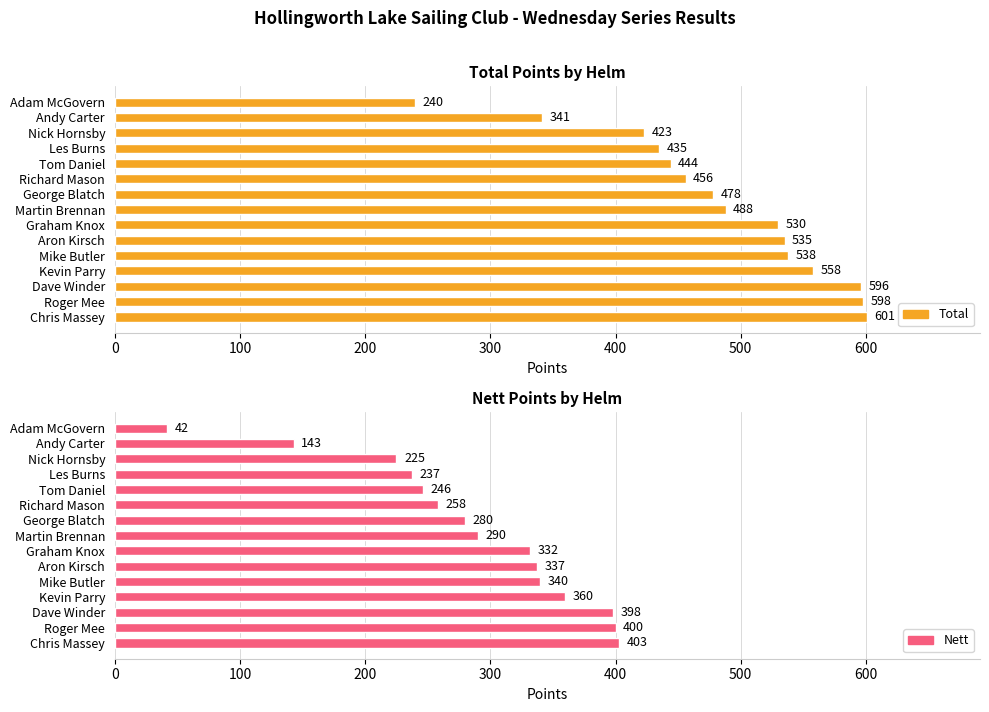

List the series in order of their peak value, highest first.

Total, Nett